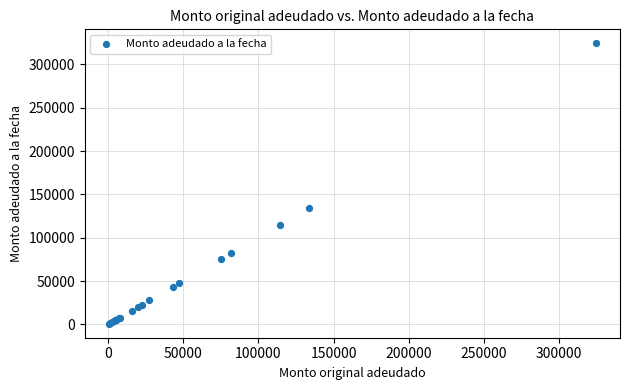

What Y value in the scatter plot is closest to 162530?

133900.0